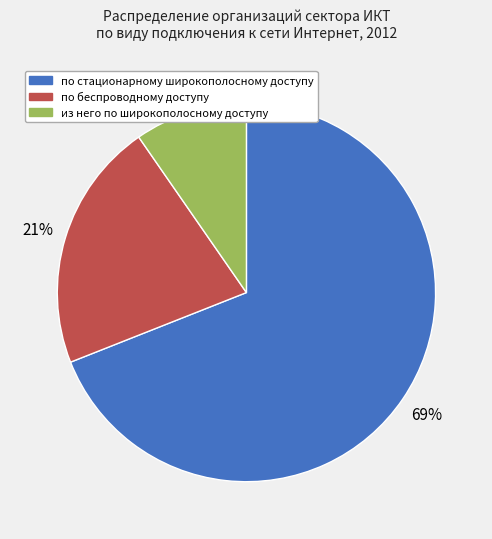

Is the sum of из него по широкополосному доступу and по беспроводному доступу greater than half?

No